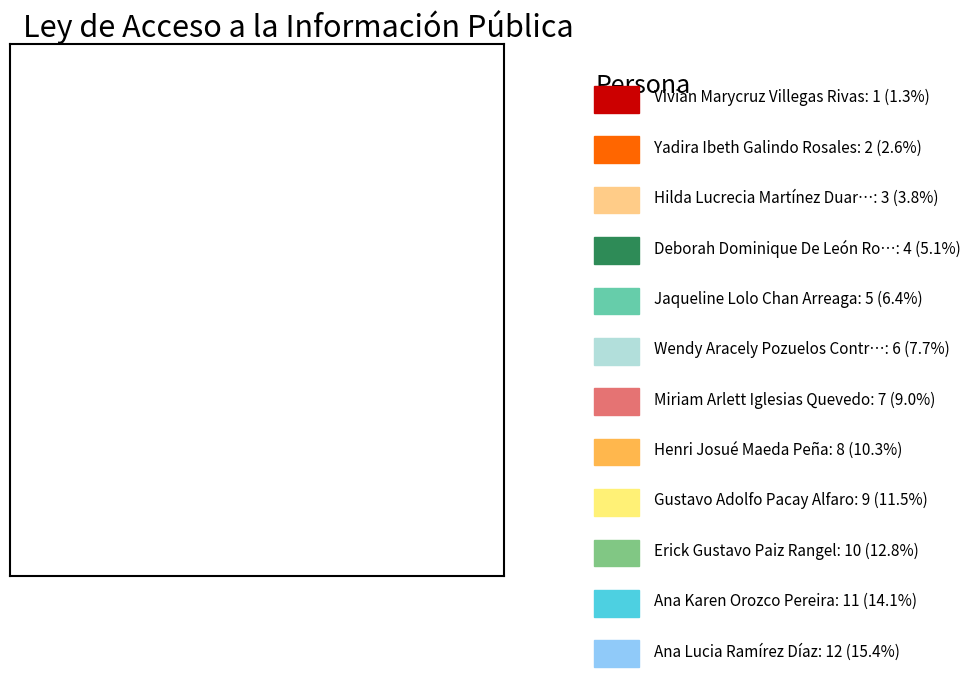

How many segments does this pie chart have?

12